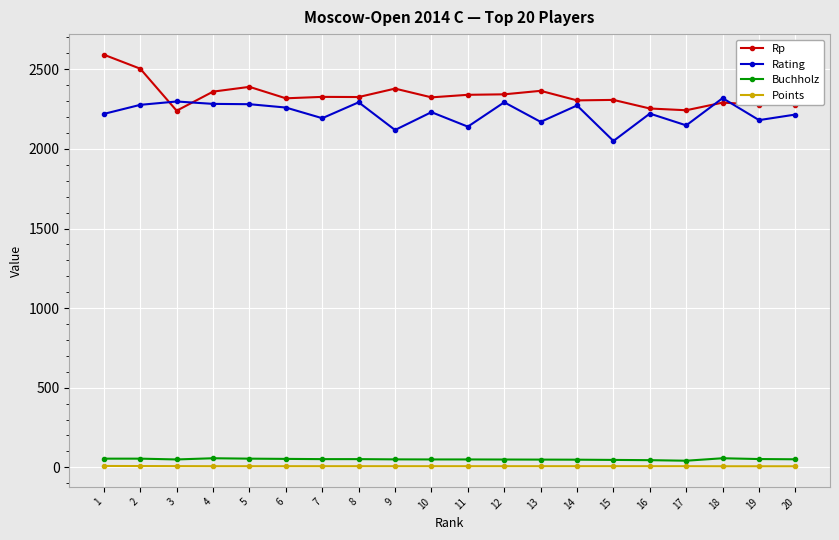

What is the value of the Rating point at the 16th from the left?

2222.0